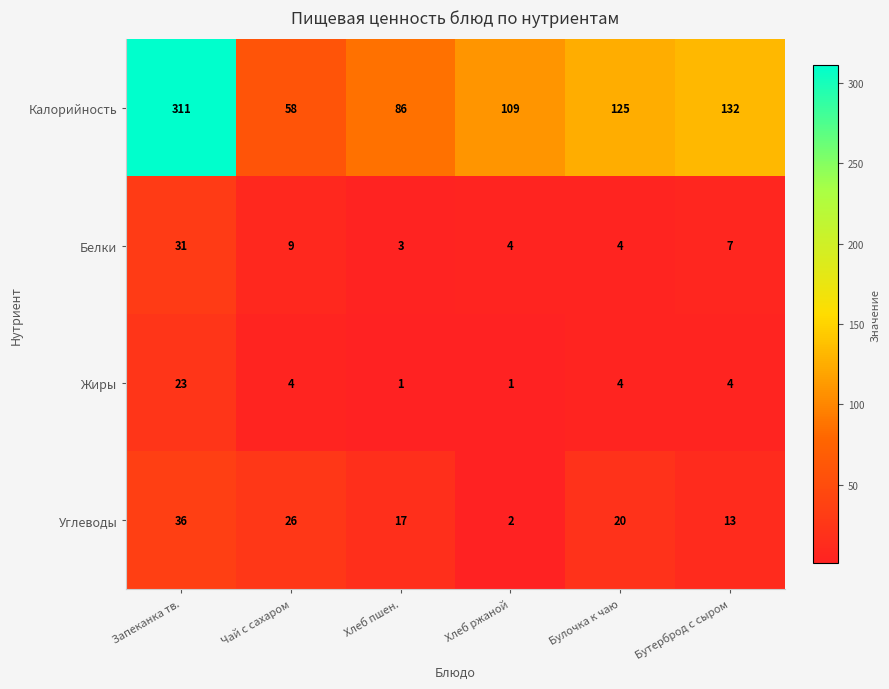

True or false: Углеводы has a value of 17 at Хлеб пшен..

True